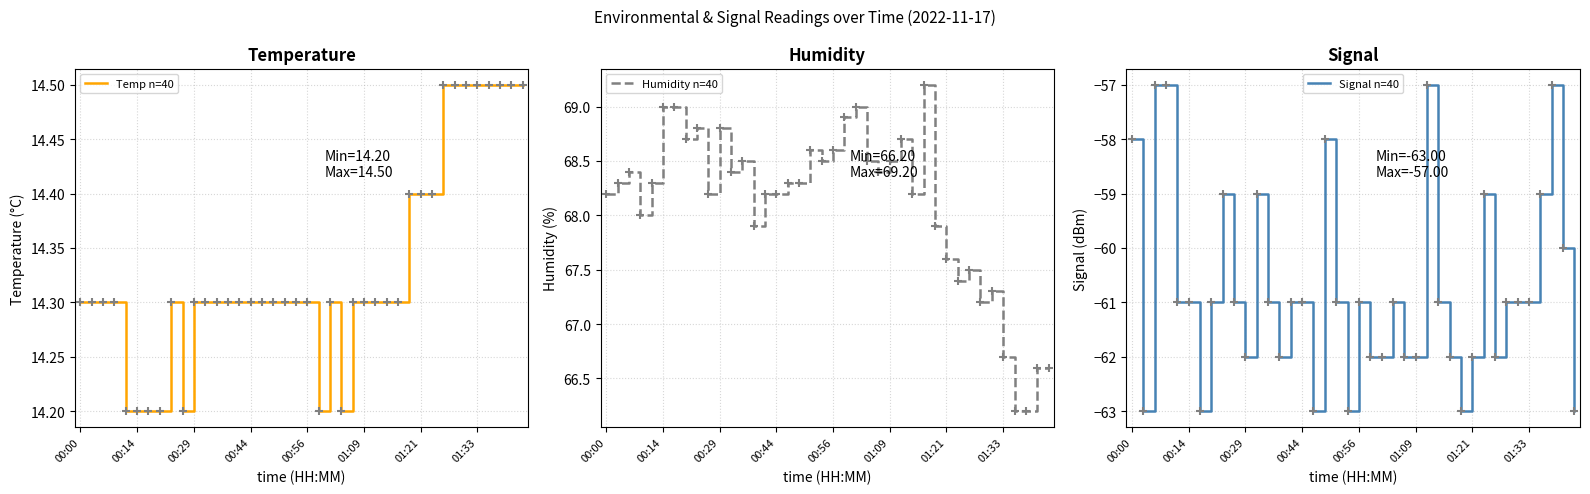

What are all the series names shown in the legend?

Temp n=40, Humidity n=40, Signal n=40